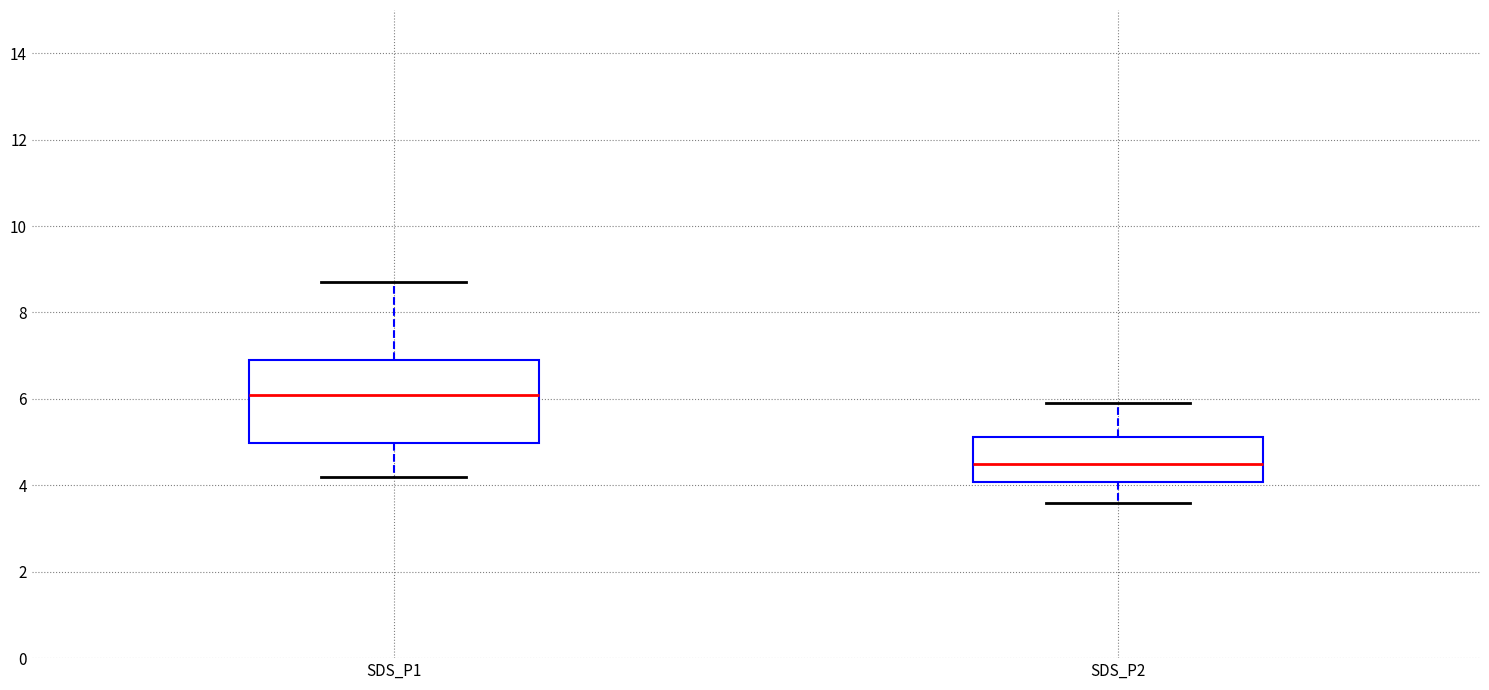

Reading left to right, read every box against the y-axis: the position of its median line, the range the box covers, and the ends of its whiskers. The values are not printed on the chart, so give them approximately, as read against the axis.

SDS_P1: median 6.2, box 5.0 to 7.0, whiskers 4.2 to 8.8
SDS_P2: median 4.6, box 4.0 to 5.2, whiskers 3.6 to 6.0